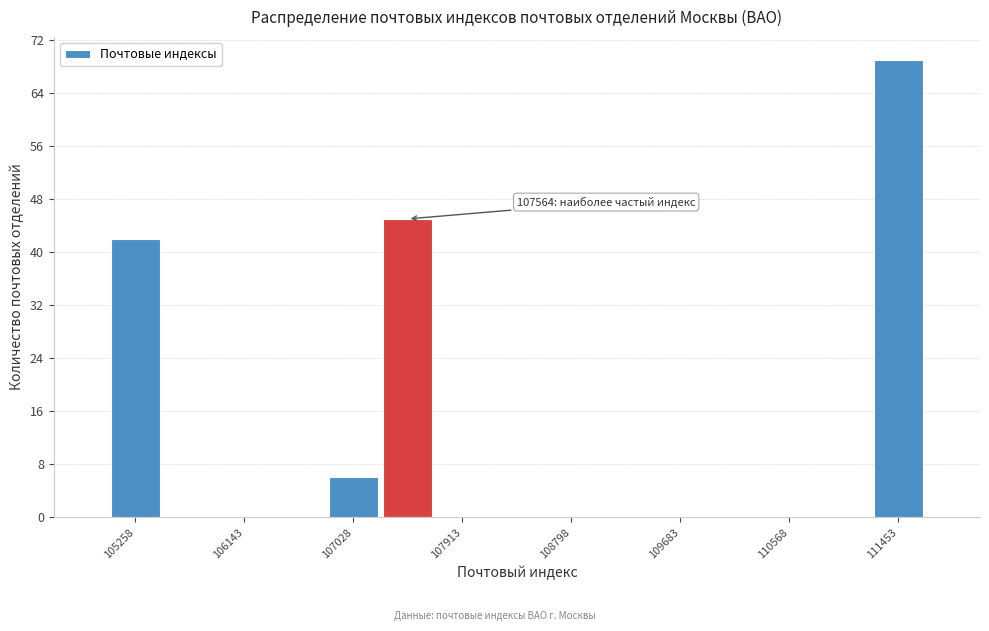

Over which range of the x-axis is the bar tallest?

111200 to 111700